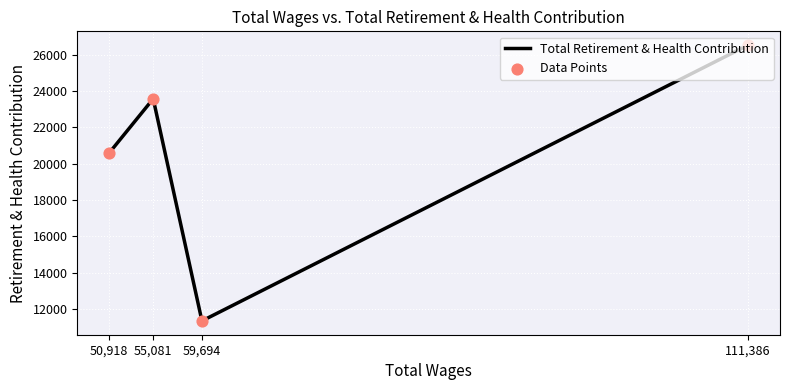

Which series has the largest total across all categories?

Total Retirement & Health Contribution